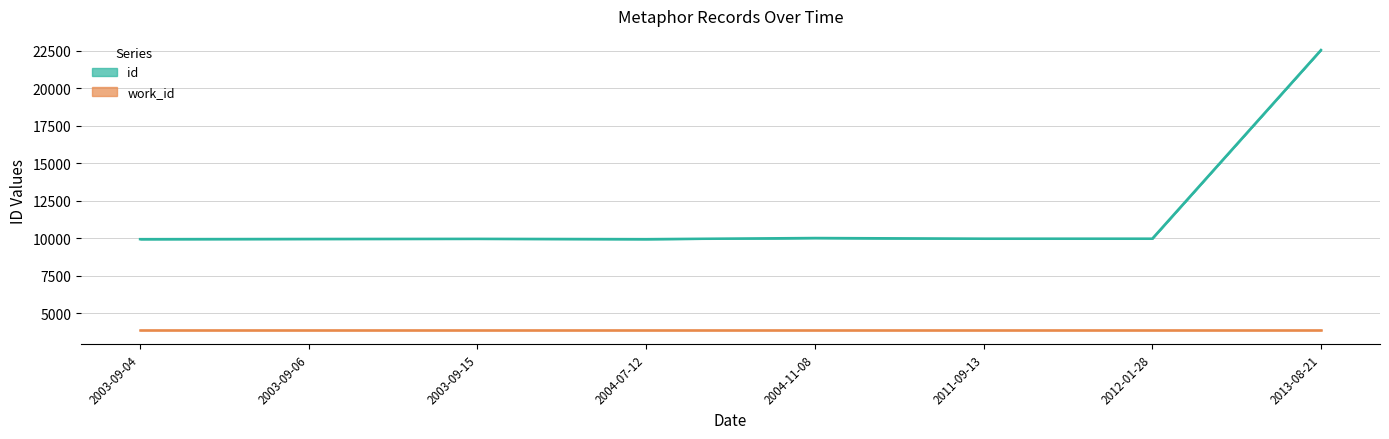

Is this an area chart (filled region under the line)?

No